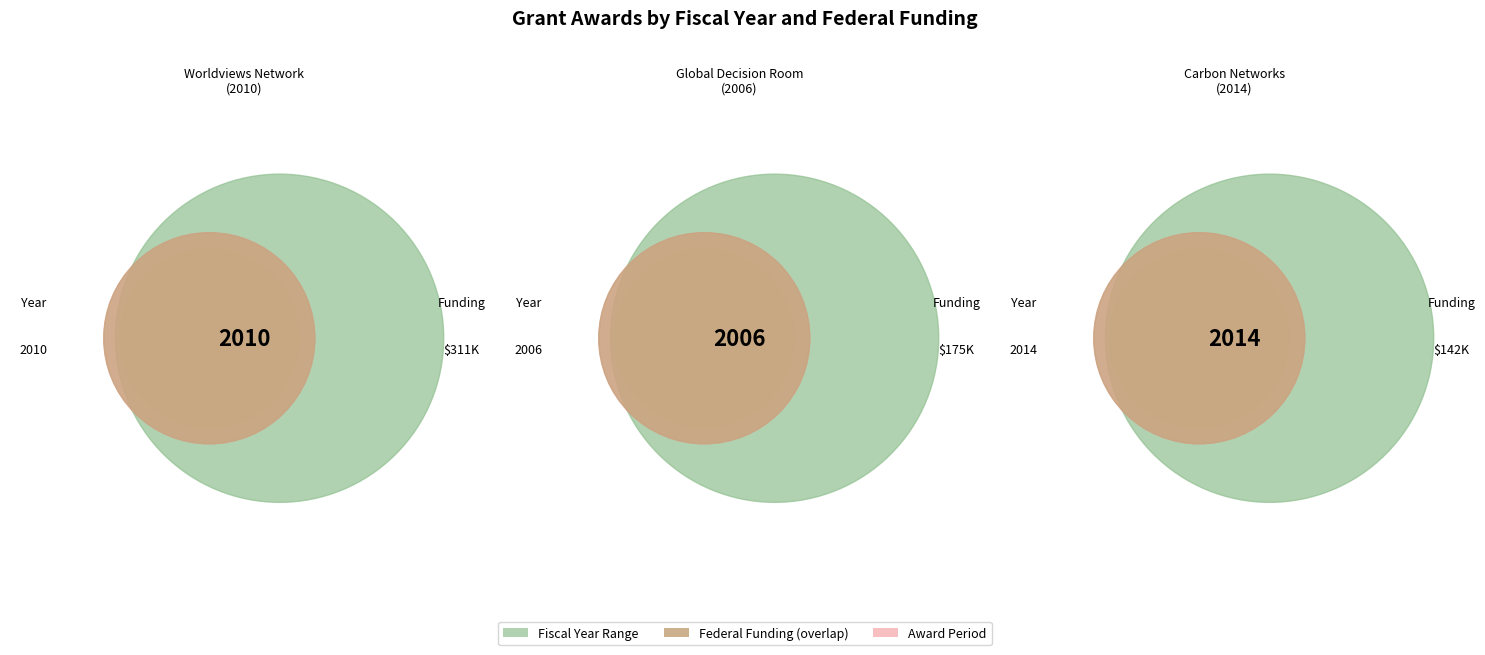

Count the number of slices in the pie.

3